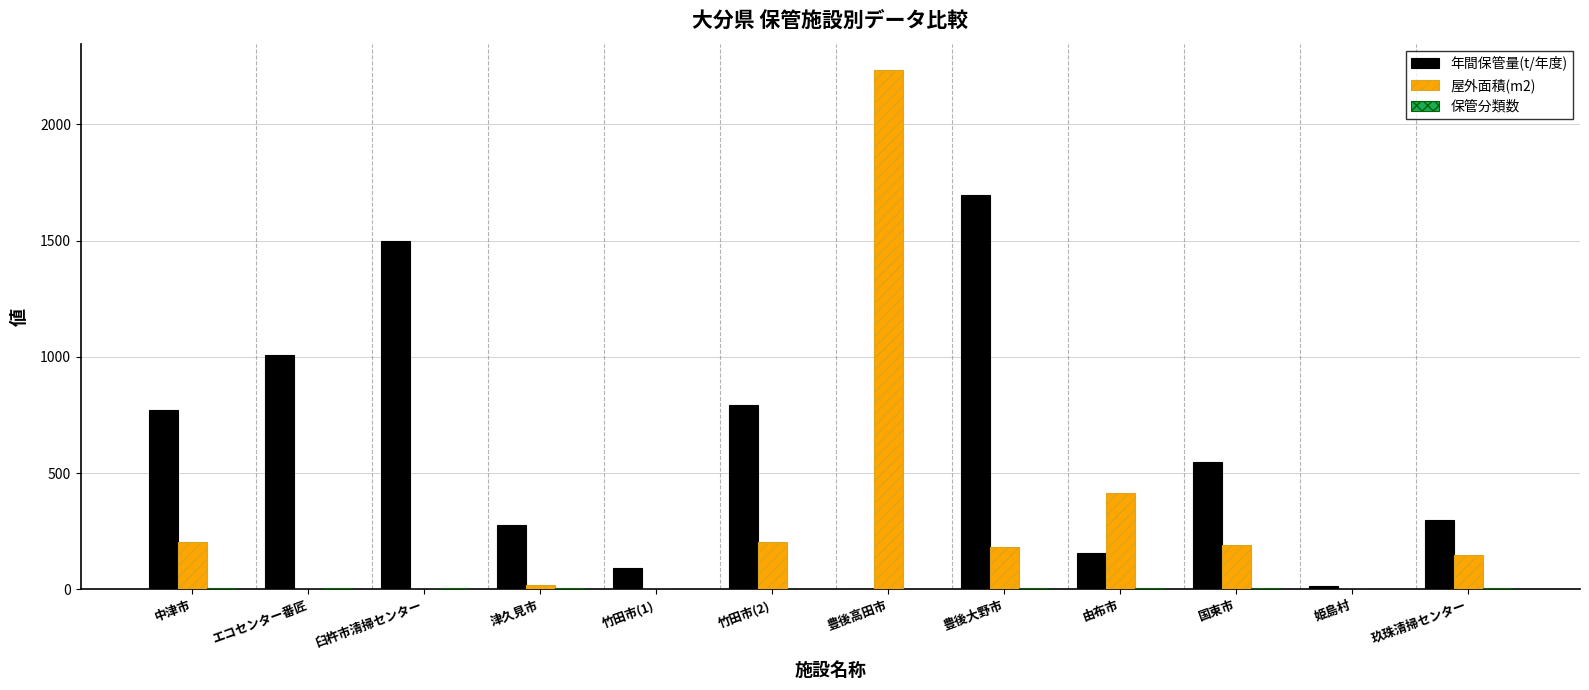

True or false: 年間保管量(t/年度) has a value of 1500 at 臼杵市清掃センター.

True